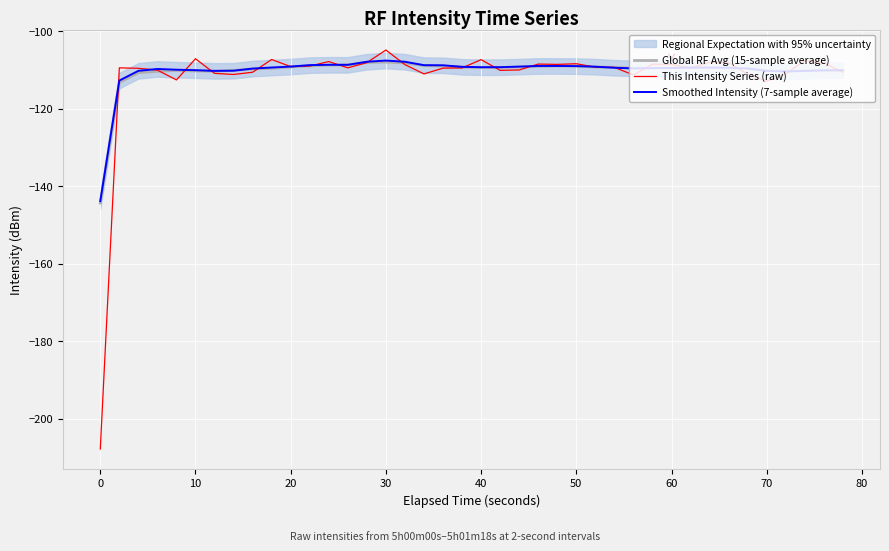

What is the lowest value of the This Intensity Series (raw) series?

-207.8